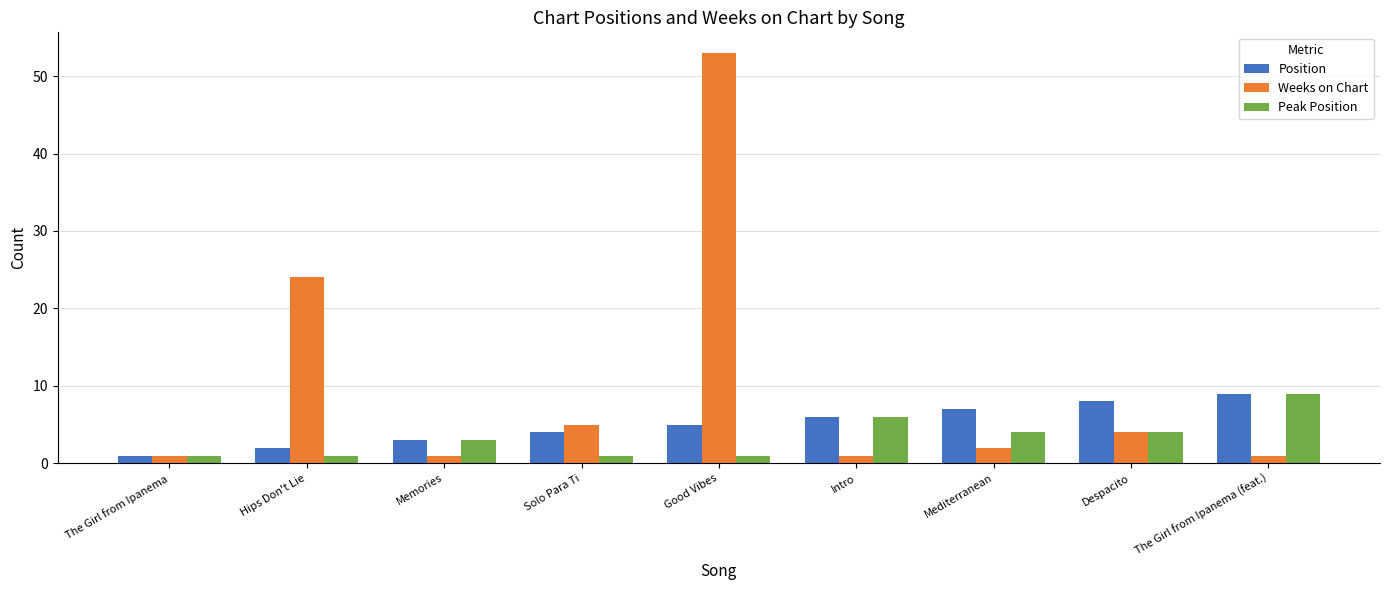

What is the greatest value displayed?

53